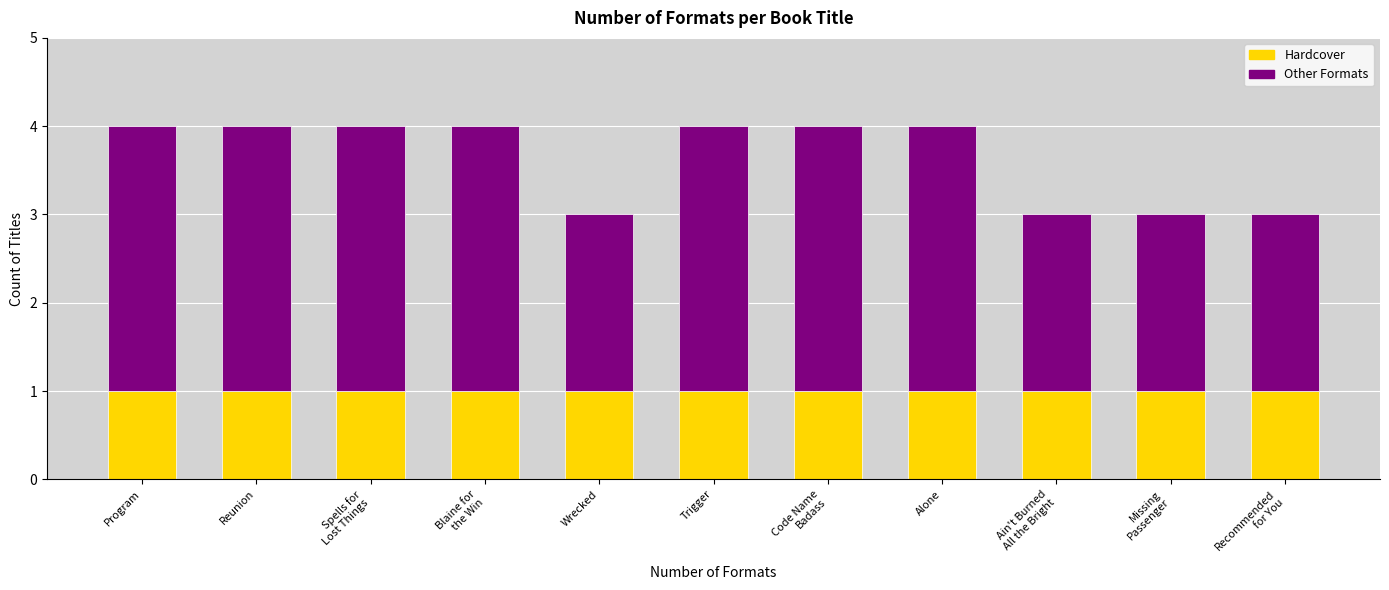

Reading left to right, transcribe the values for Hardcover.

1	1	1	1	1	1	1	1	1	1	1